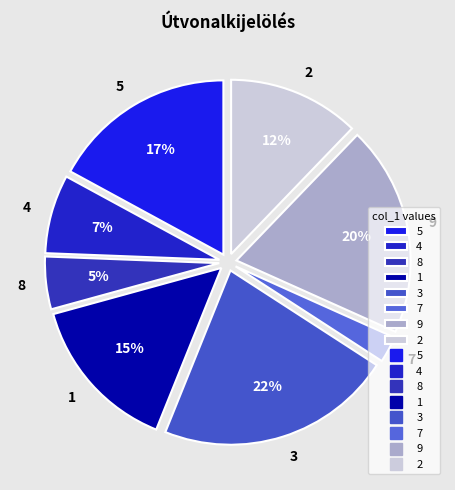

How many segments does this pie chart have?

8